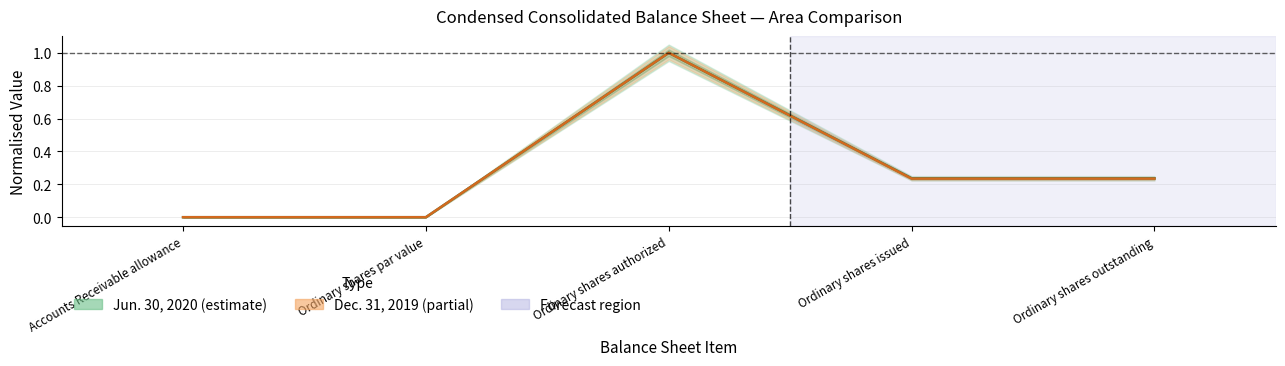

The value of Jun. 30, 2020 at Accounts Receivable allowance is 0.0. True or false?

True